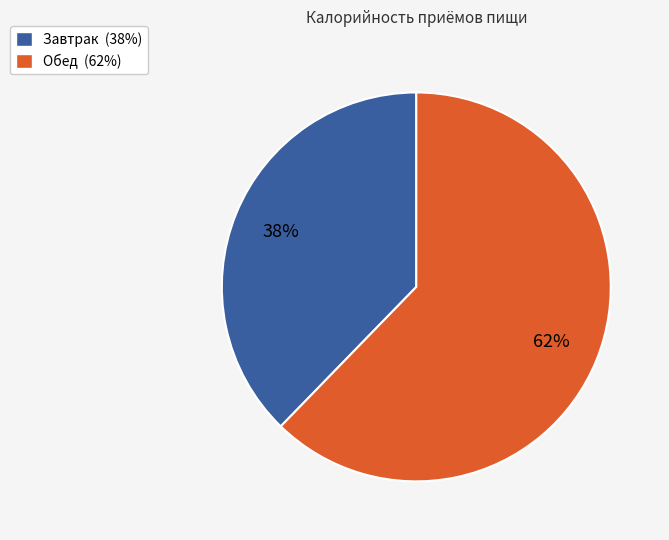

Do Завтрак (38%) and Обед (62%) together represent more than half of the pie?

Yes